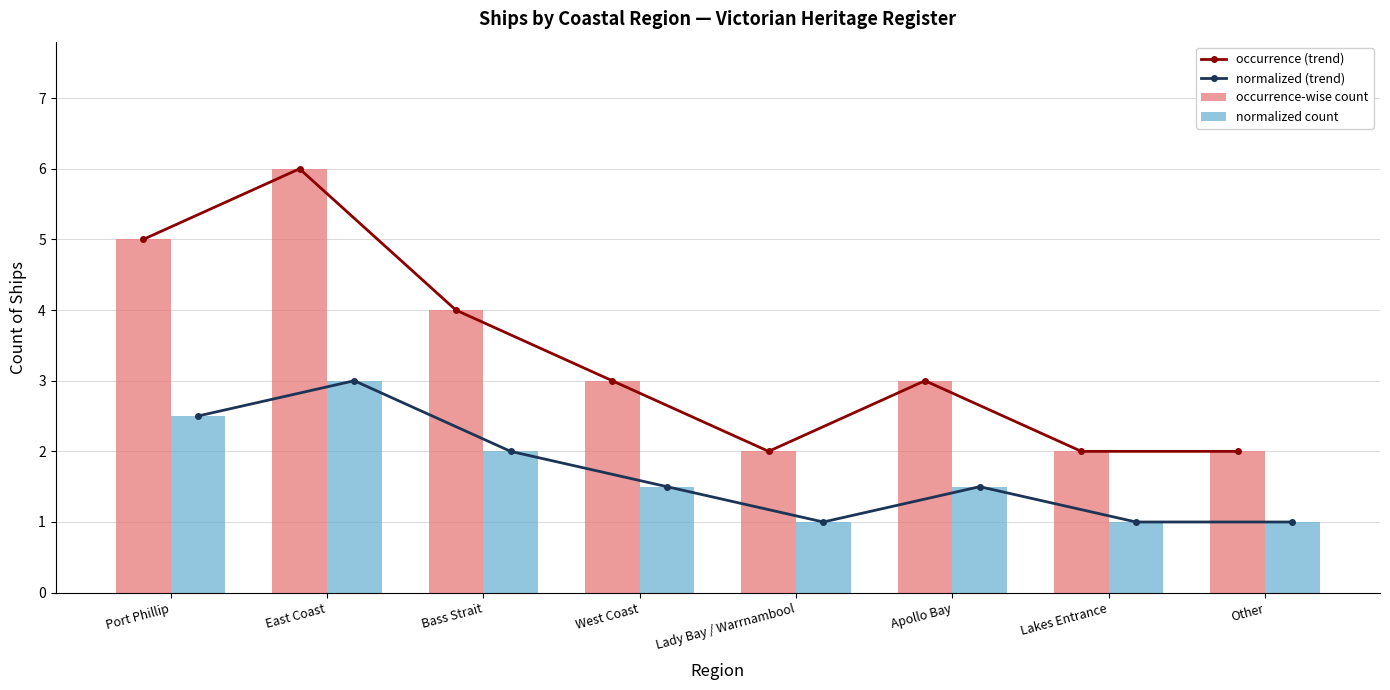

What is the value of the occurrence (trend) bar at the 5th from the left?

2.0